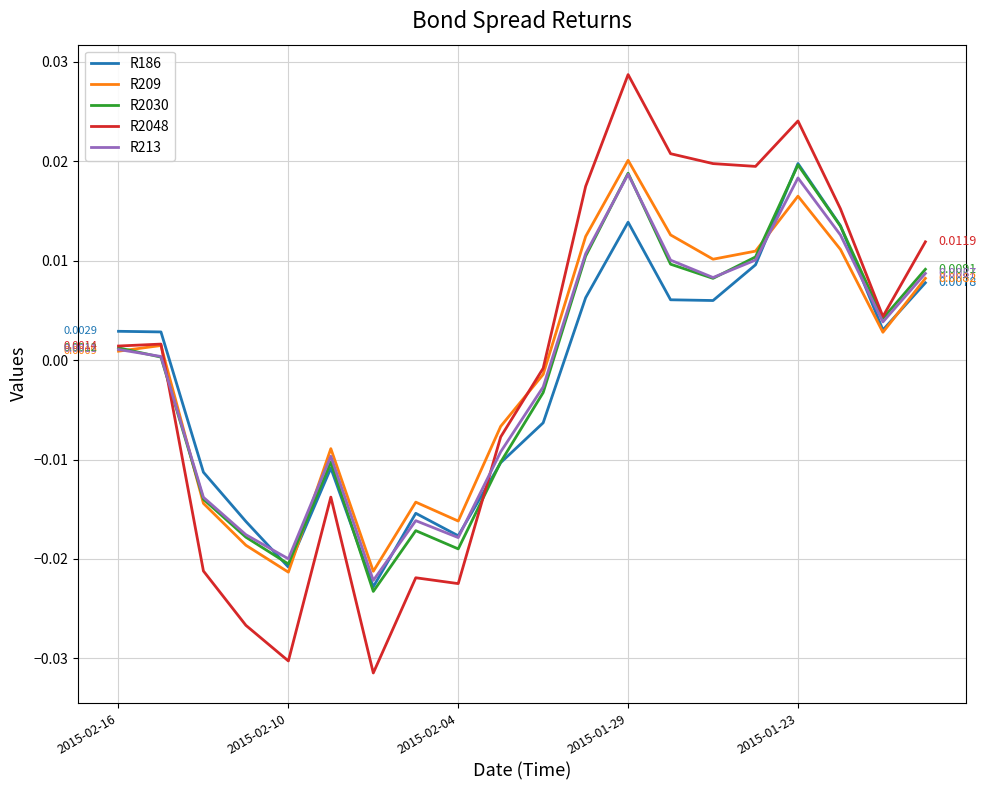

At how many categories does at least one series exceed 0?

11